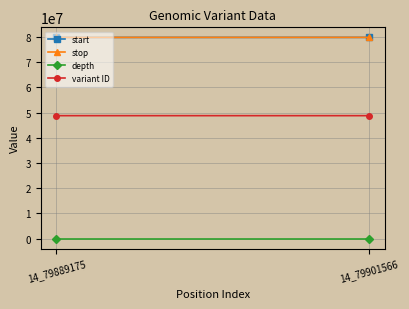

Read the variant ID value at 14_79901566, to the nearest 5.

48807015